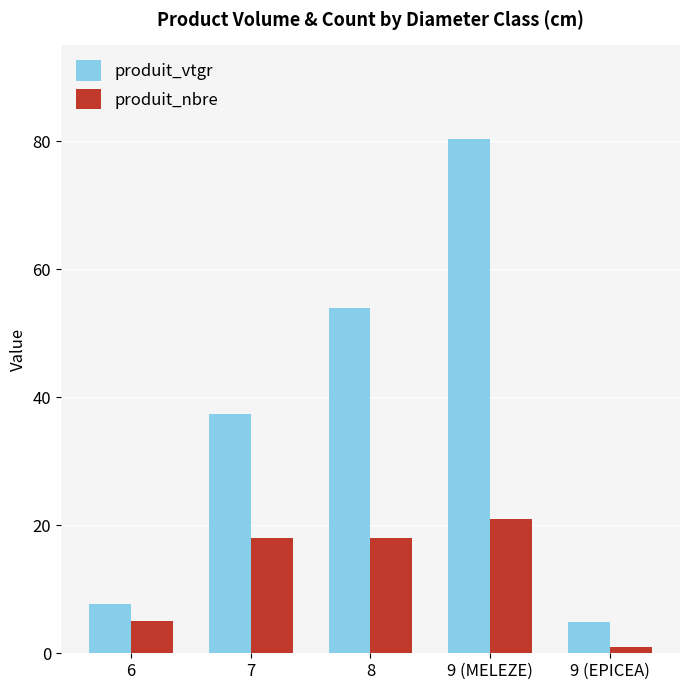

At which category is the sum across all series the highest?

9 (MELEZE)